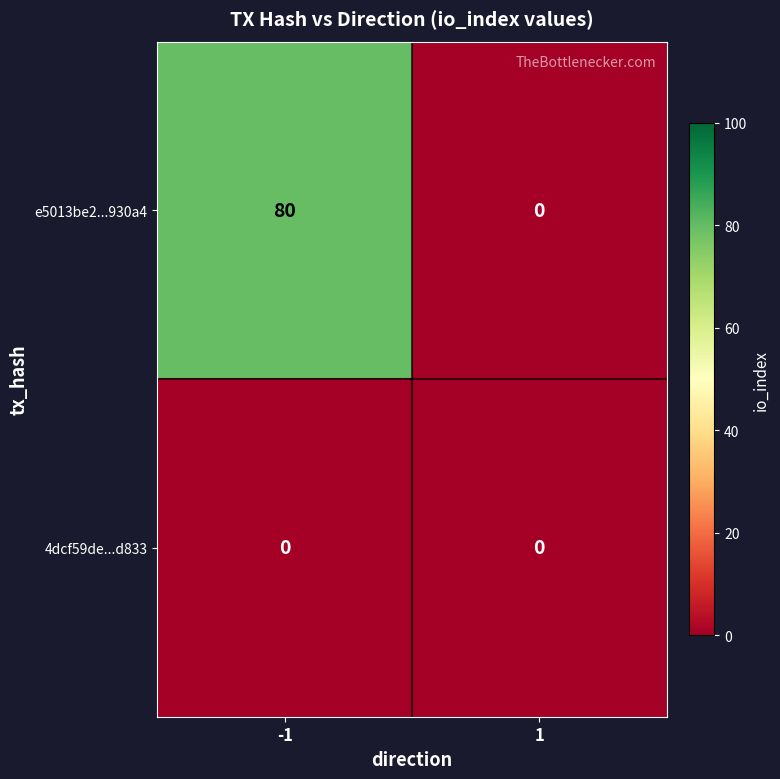

What is the maximum value shown in the chart?

80